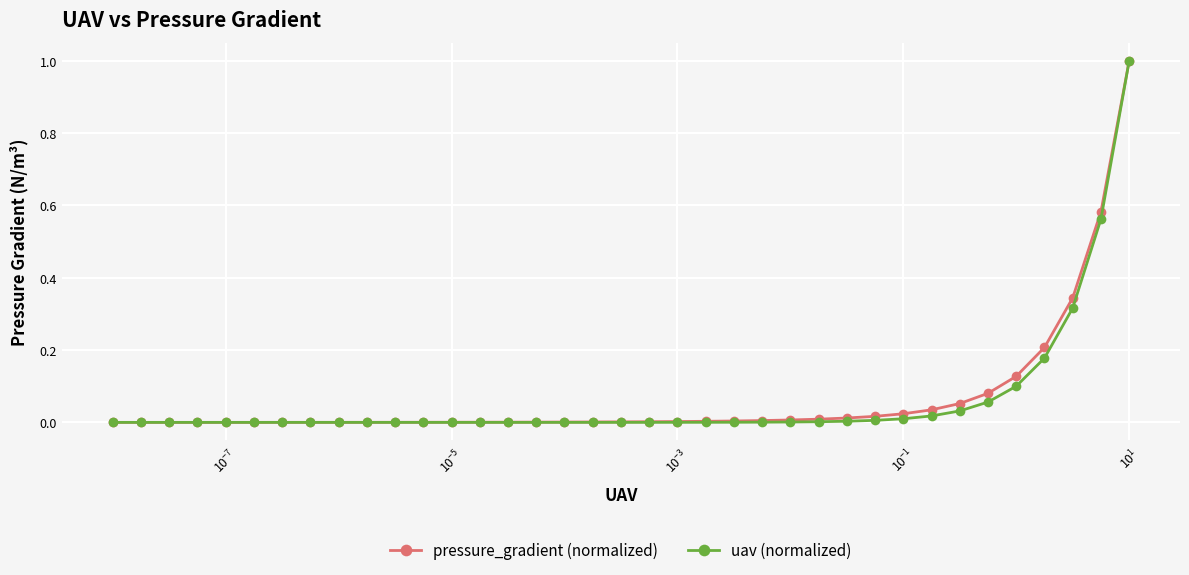

Which series has the widest spread of values?

uav (normalized)